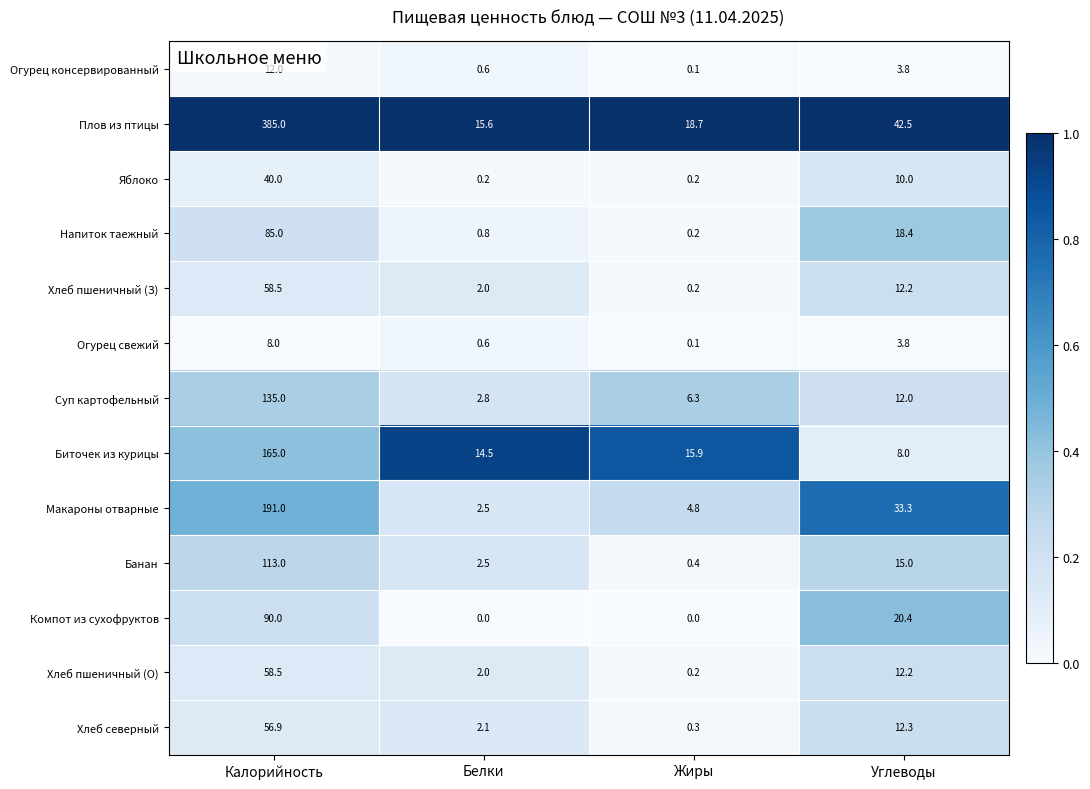

At which label does Биточек из курицы reach its peak?

Калорийность